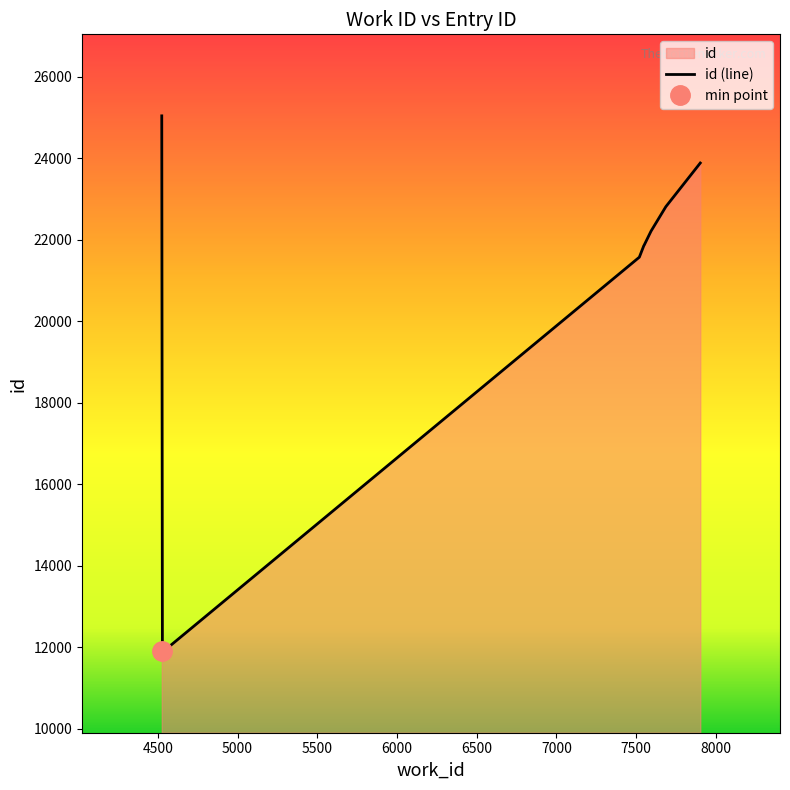

List the labels in order of value, smallest first.

4529, 4532, 4569, 7520, 7548, 7550, 7593, 7686, 7902, 4525